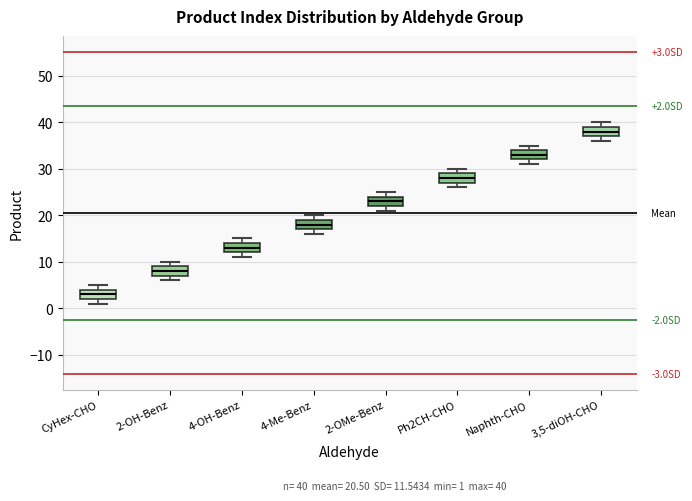

Which box has the highest median line?

3,5-diOH-CHO